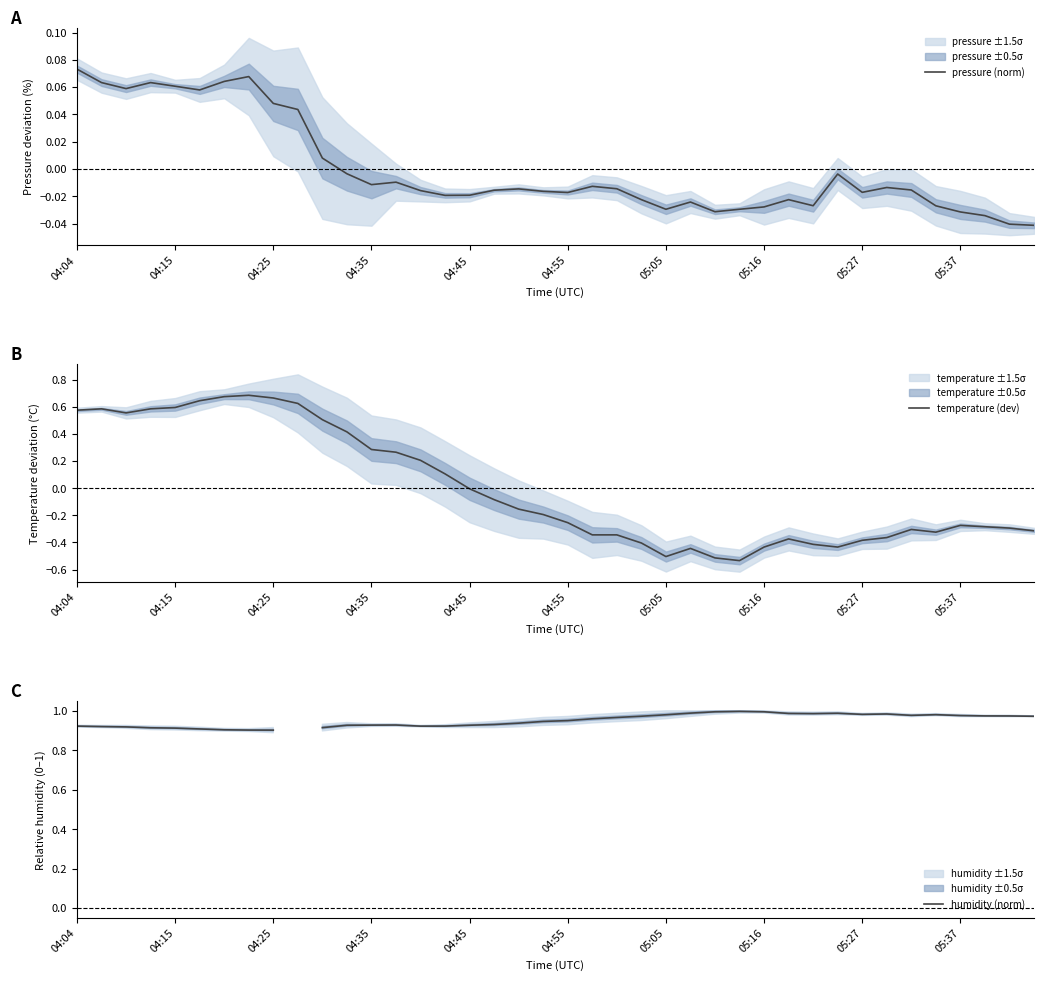

What are all the series names shown in the legend?

pressure (norm), temperature (dev), humidity (norm)